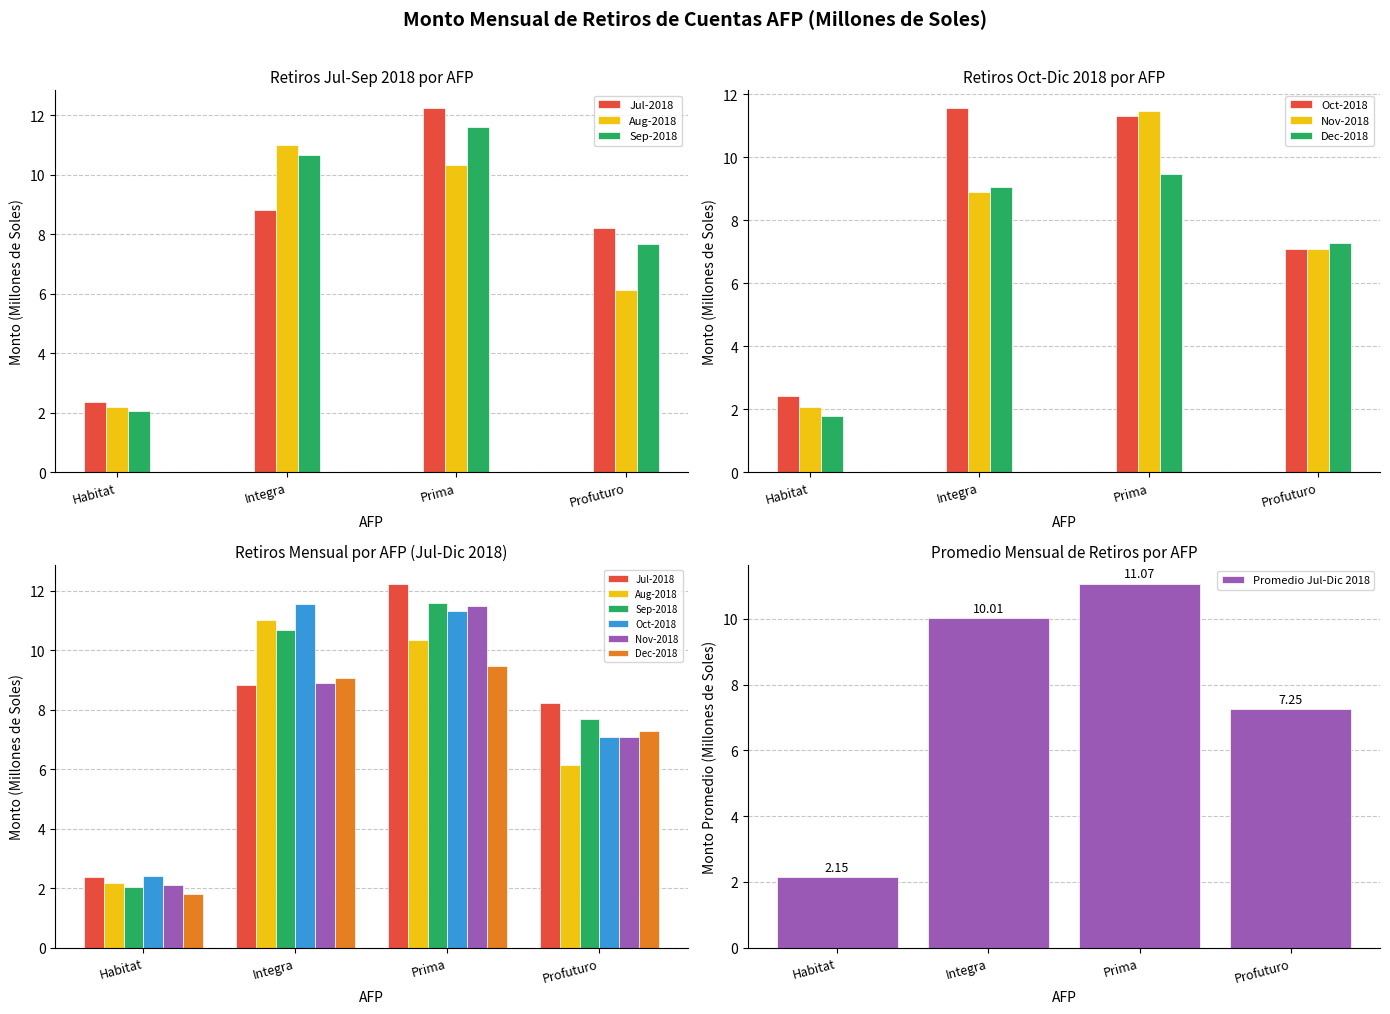

What is the label of the 3rd bar from the right?

Integra